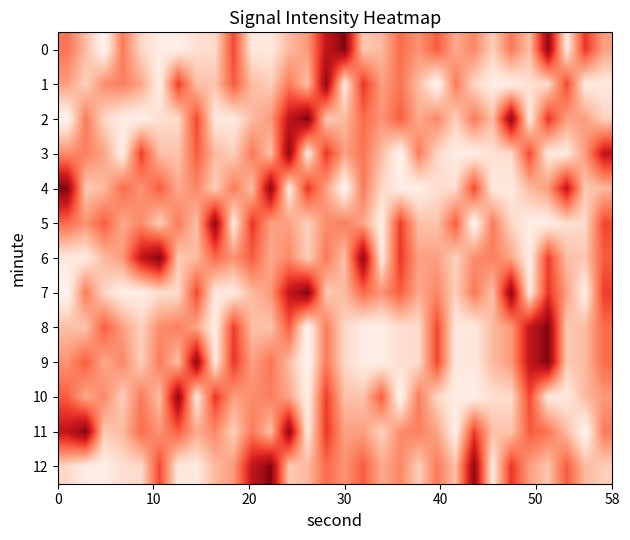

What is the smallest value displayed?

-138.9